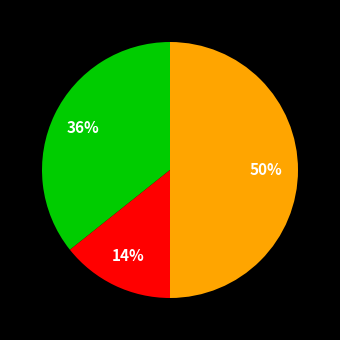

To the nearest percent, what is the average slice percentage?

33%